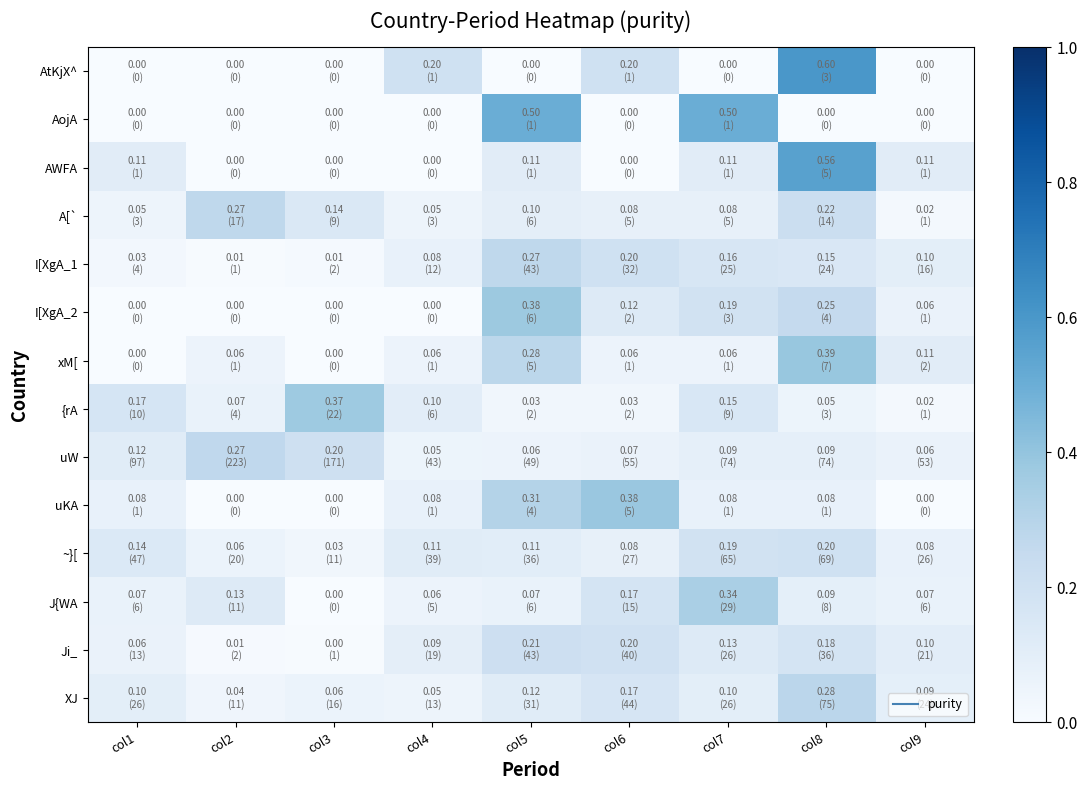

Rank the series at col8 from highest to lowest value.

AtKjX^, AWFA, xM[, XJ, I[XgA_2, A[`, ~}[, Ji_, I[XgA_1, J{WA, uW, uKA, {rA, AojA